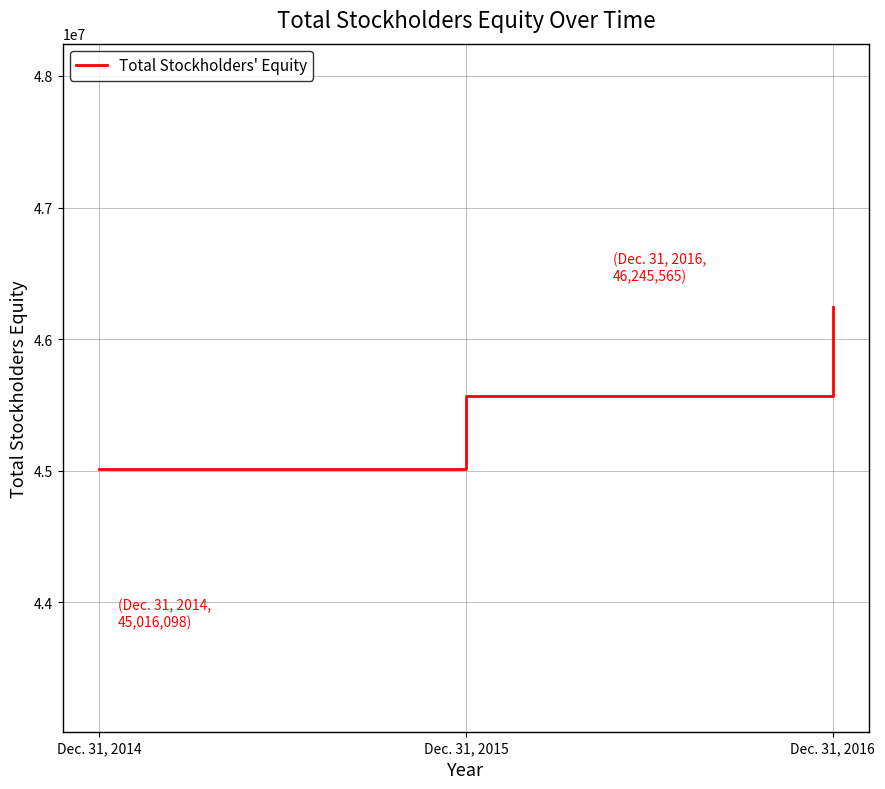

What is the difference between the values at Dec. 31, 2016 and Dec. 31, 2015?

679065